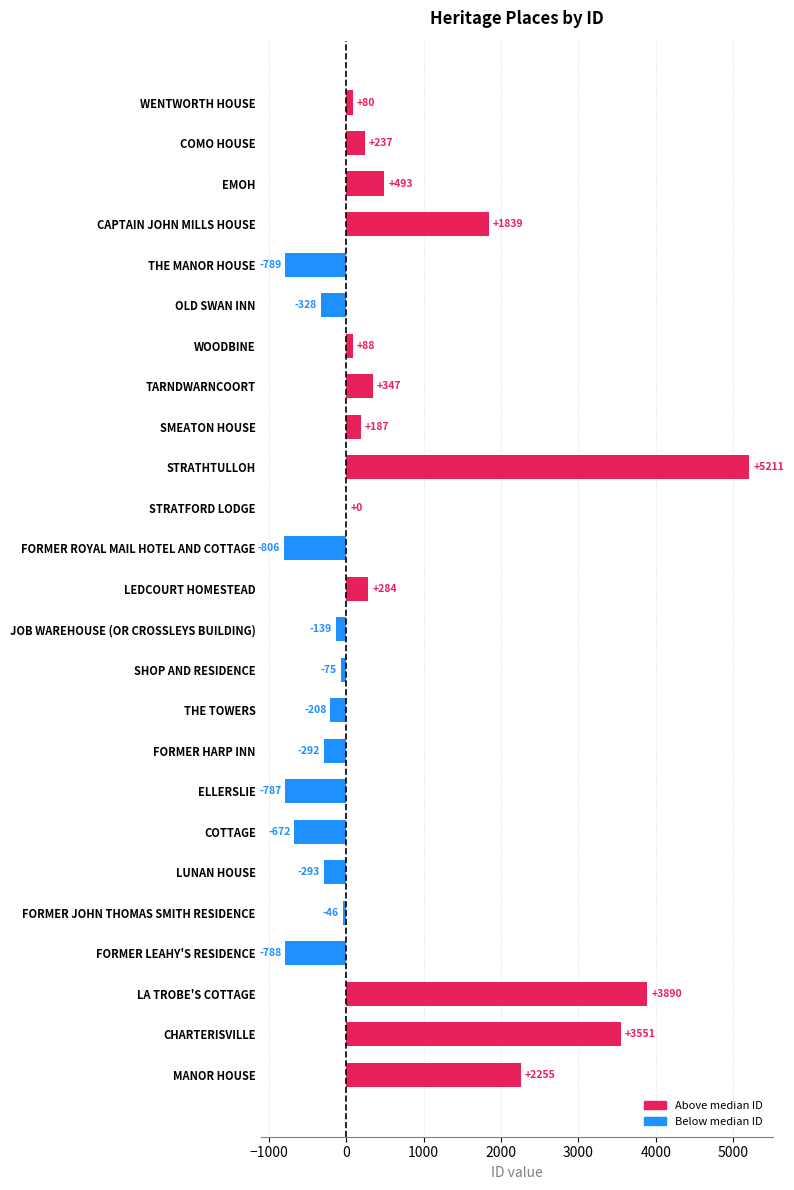

Where is the data nearest to the value 2202?

MANOR HOUSE